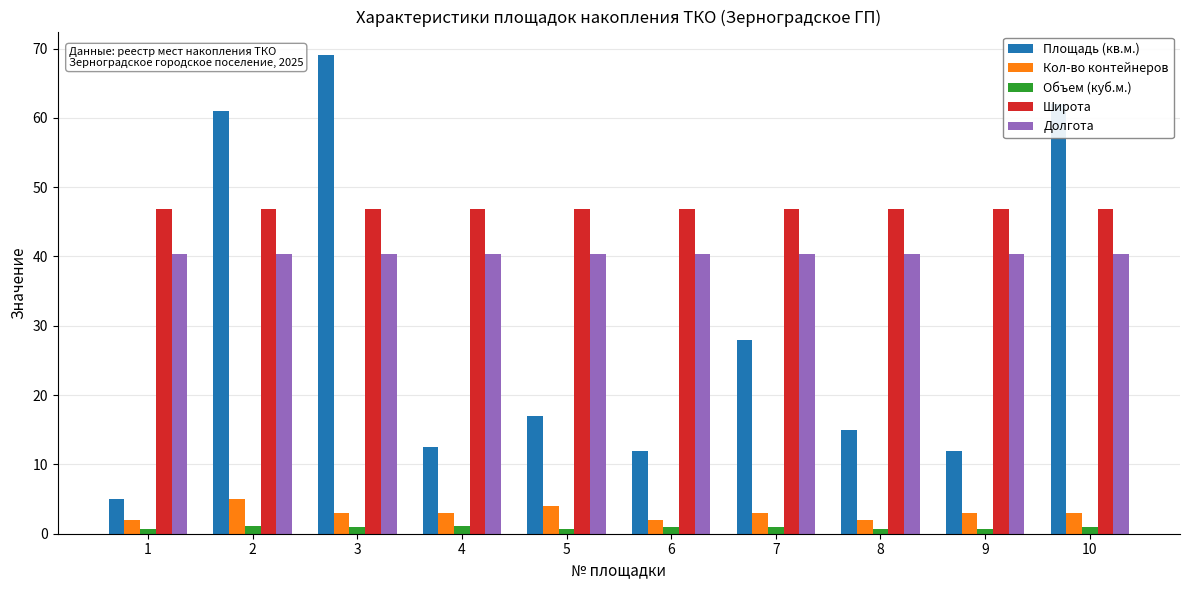

At which label is Площадь (кв.м.) closest to 37?

7